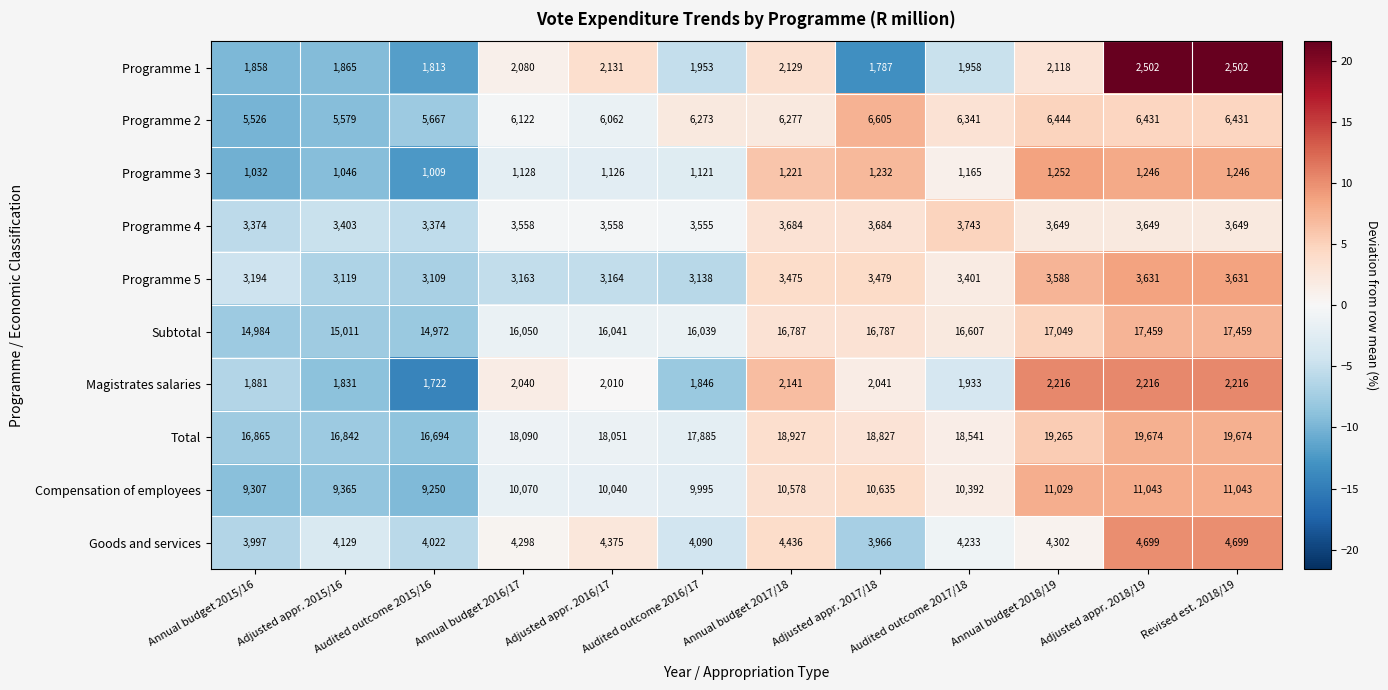

At which label is Subtotal closest to 16215?

Annual budget 2016/17